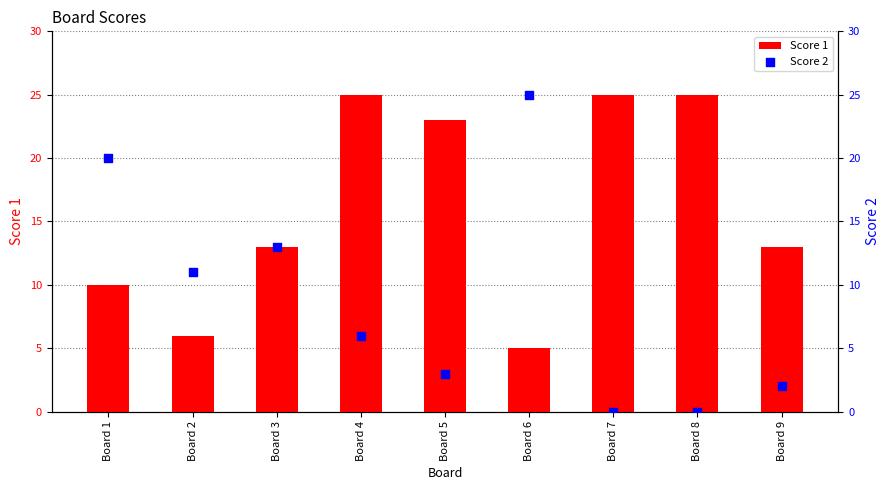

What is the total value across all series at Board 2?

17